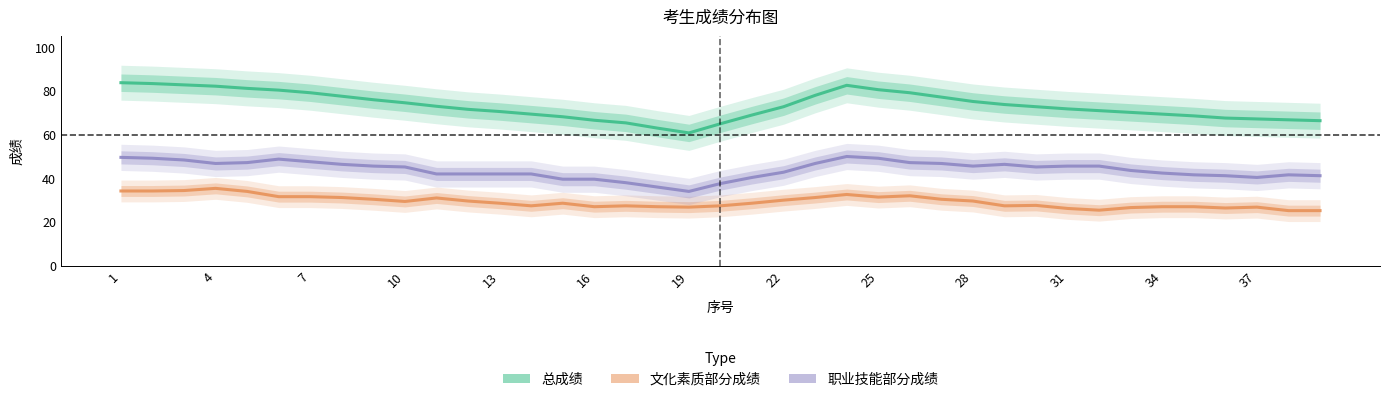

What is the total value across all series at 31?

146.0